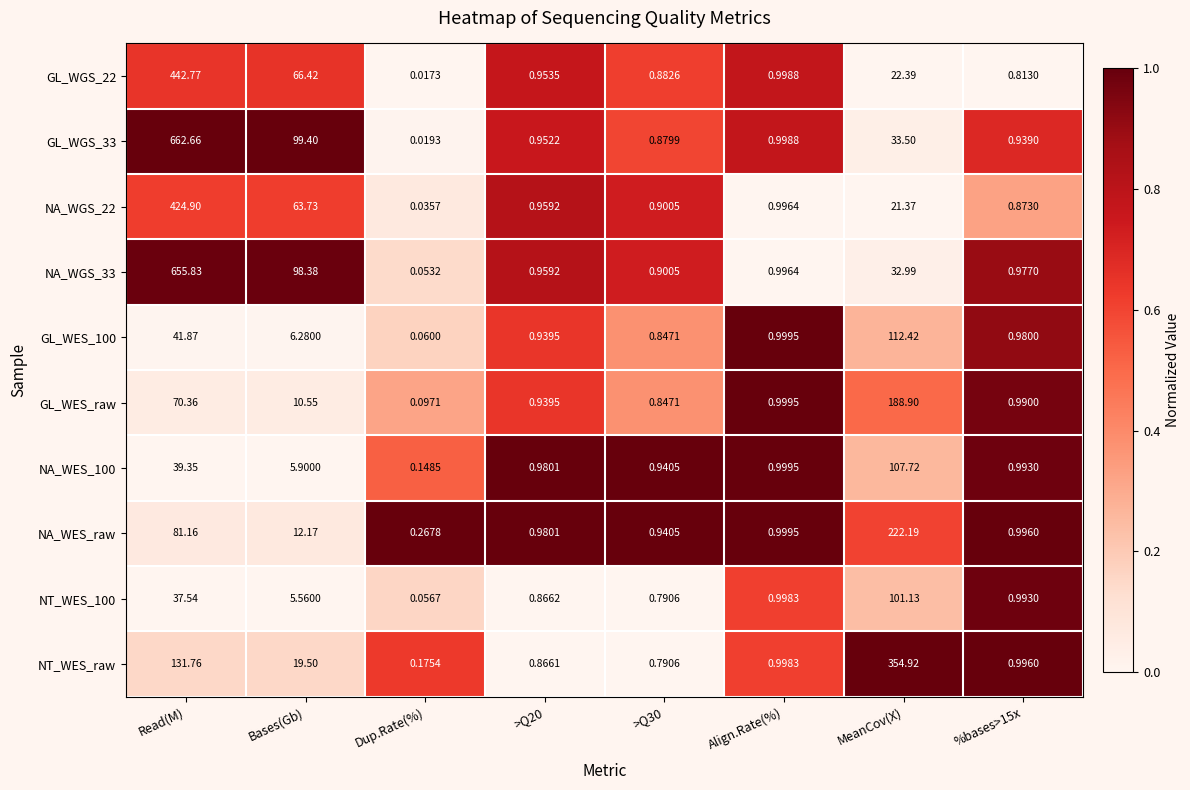

Between Align.Rate(%) and MeanCov(X), which series saw the biggest shift?

NT_WES_raw